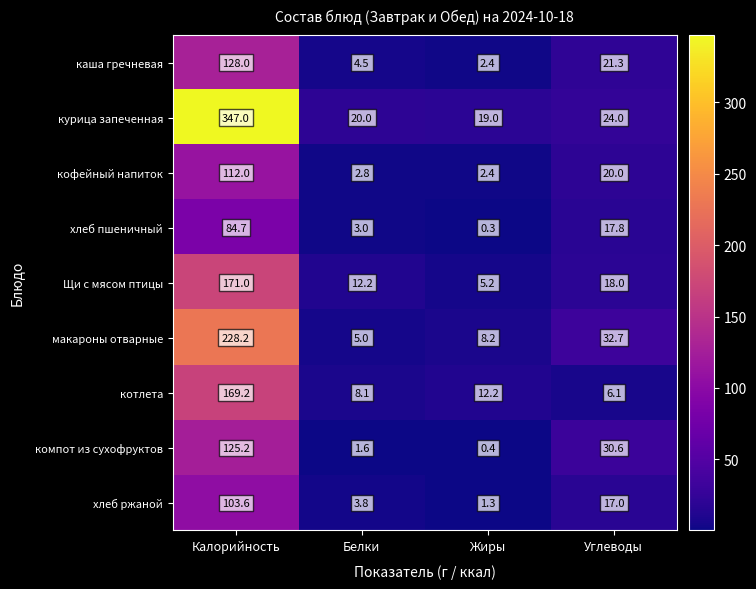

Is it true that компот из сухофруктов equals 125.2 at Калорийность?

True